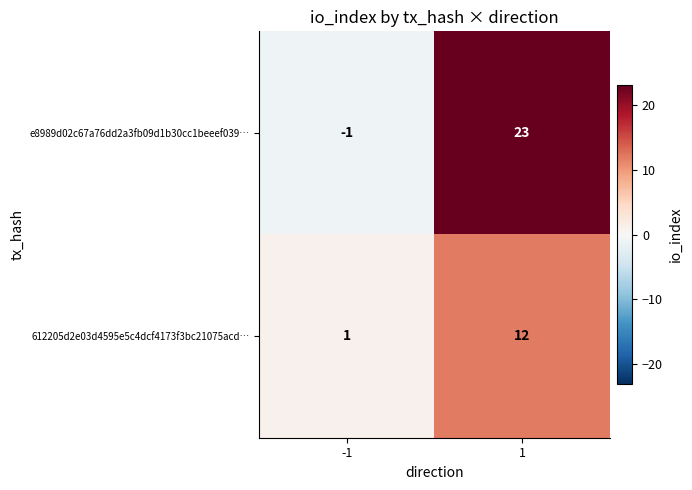

What is the spread (max minus min) of values at 1?

11